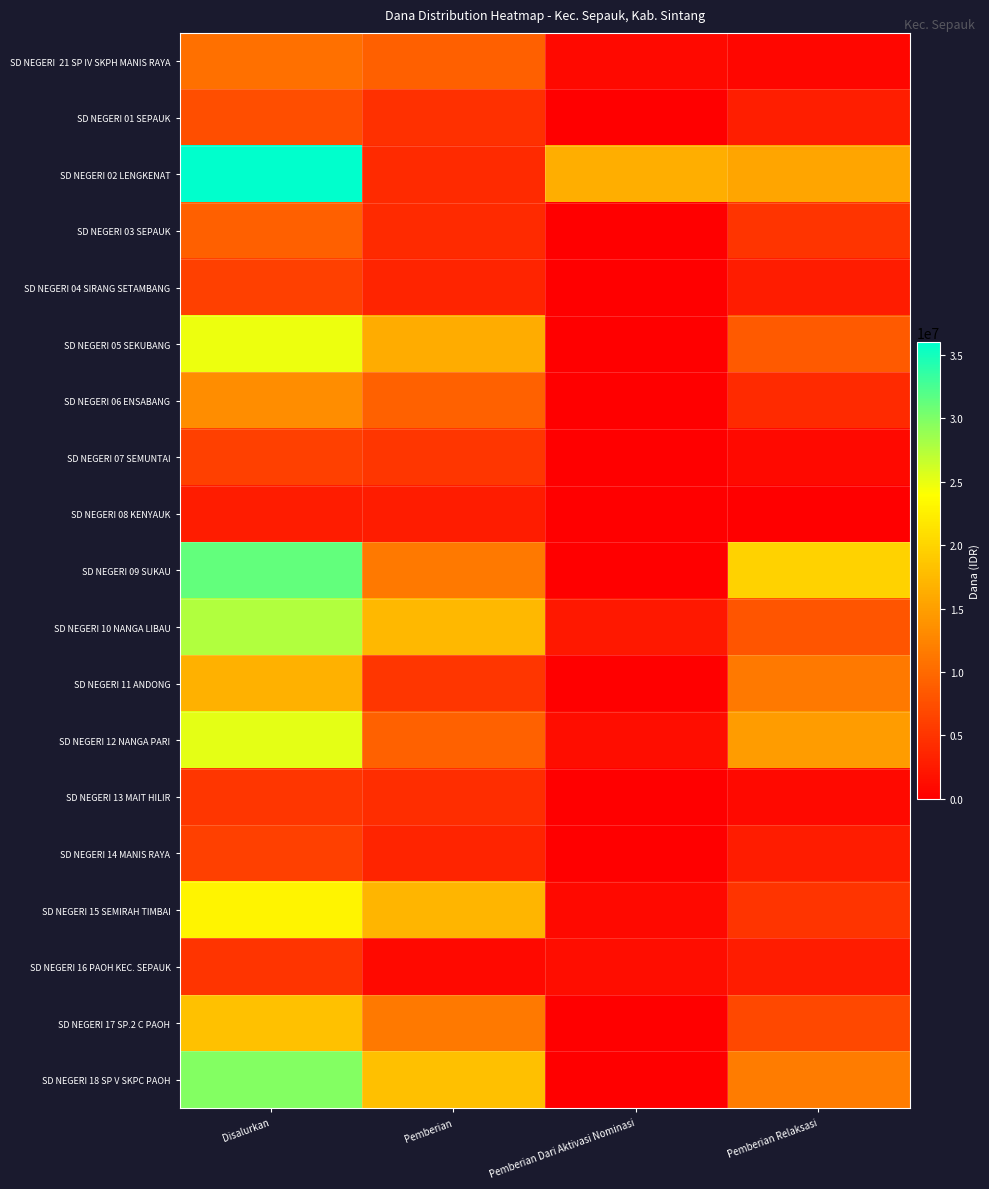

What is the total value across all series at Disalurkan?

303750000